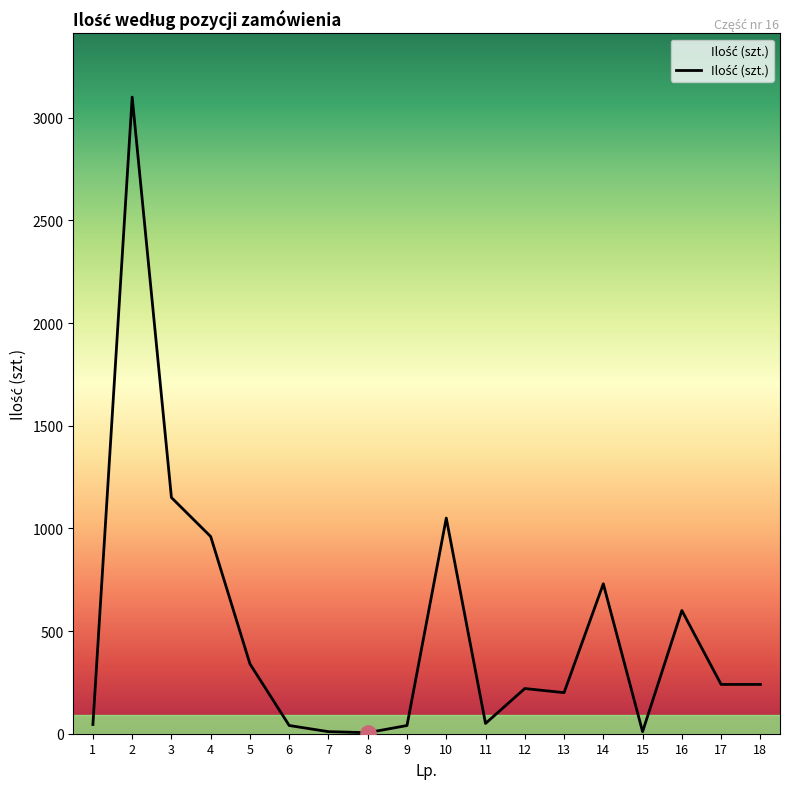

Approximately how many times larger is the value at 9 compared to 13?

0.2